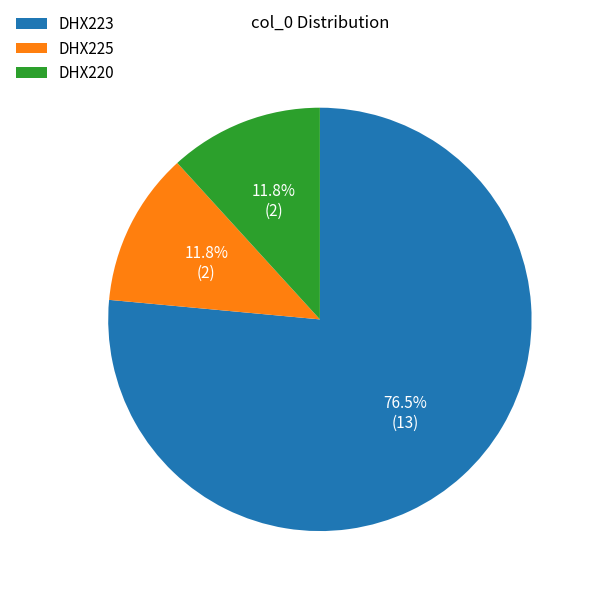

To the nearest percent, what is the average slice percentage?

33%